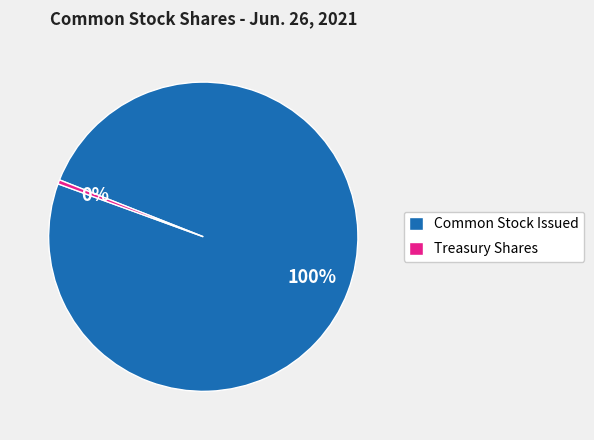

What is the smallest slice in the pie chart?

Treasury Shares